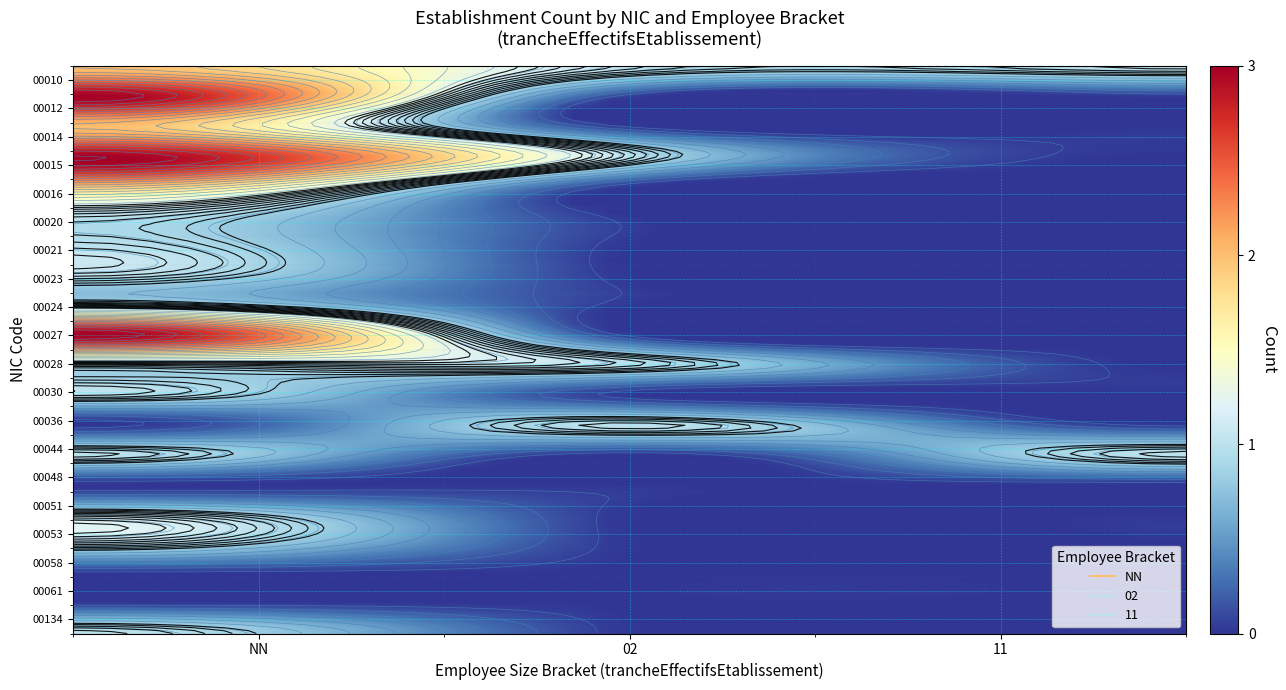

Is the value of 00030 at NN greater than the value of 00051 at 02?

Yes